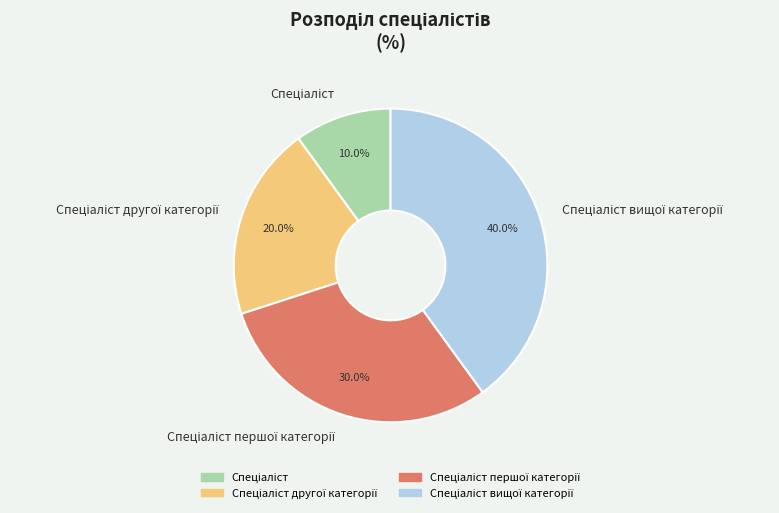

Is there a majority slice in this chart?

No